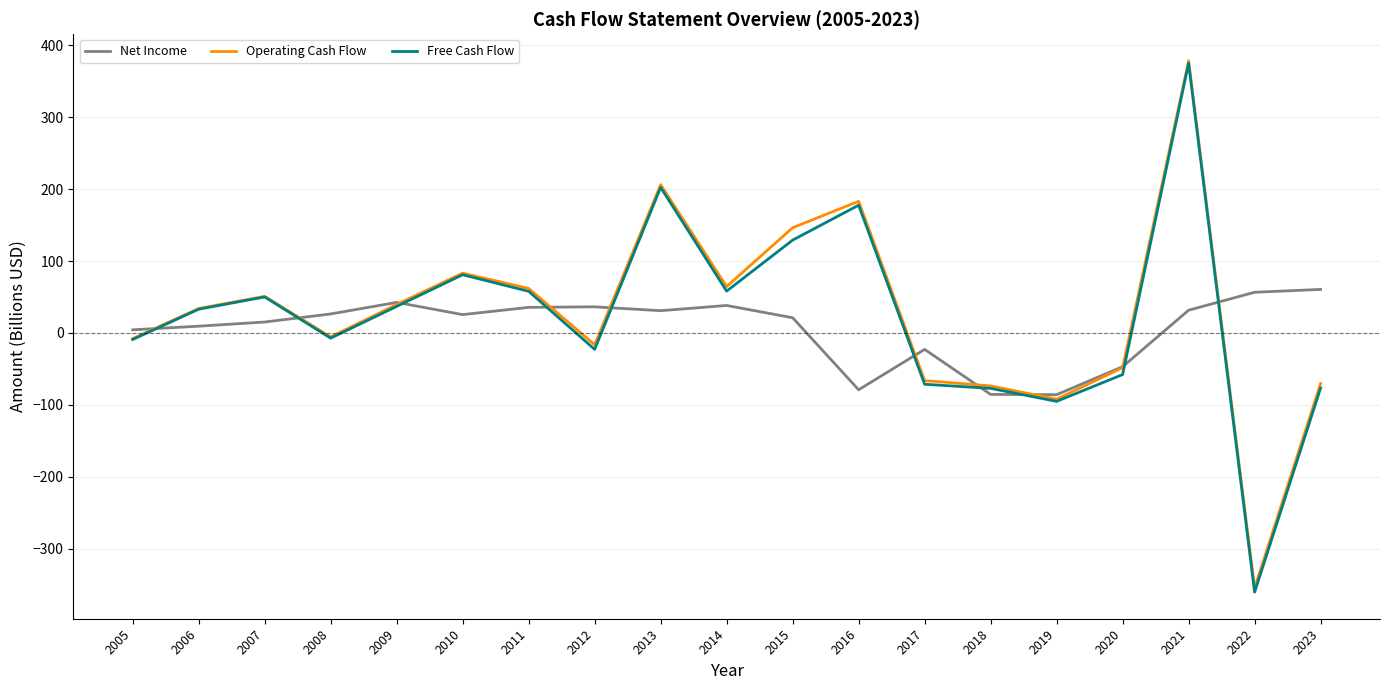

In Free Cash Flow, how many points are higher than both neighbors (excluding endpoints)?

5